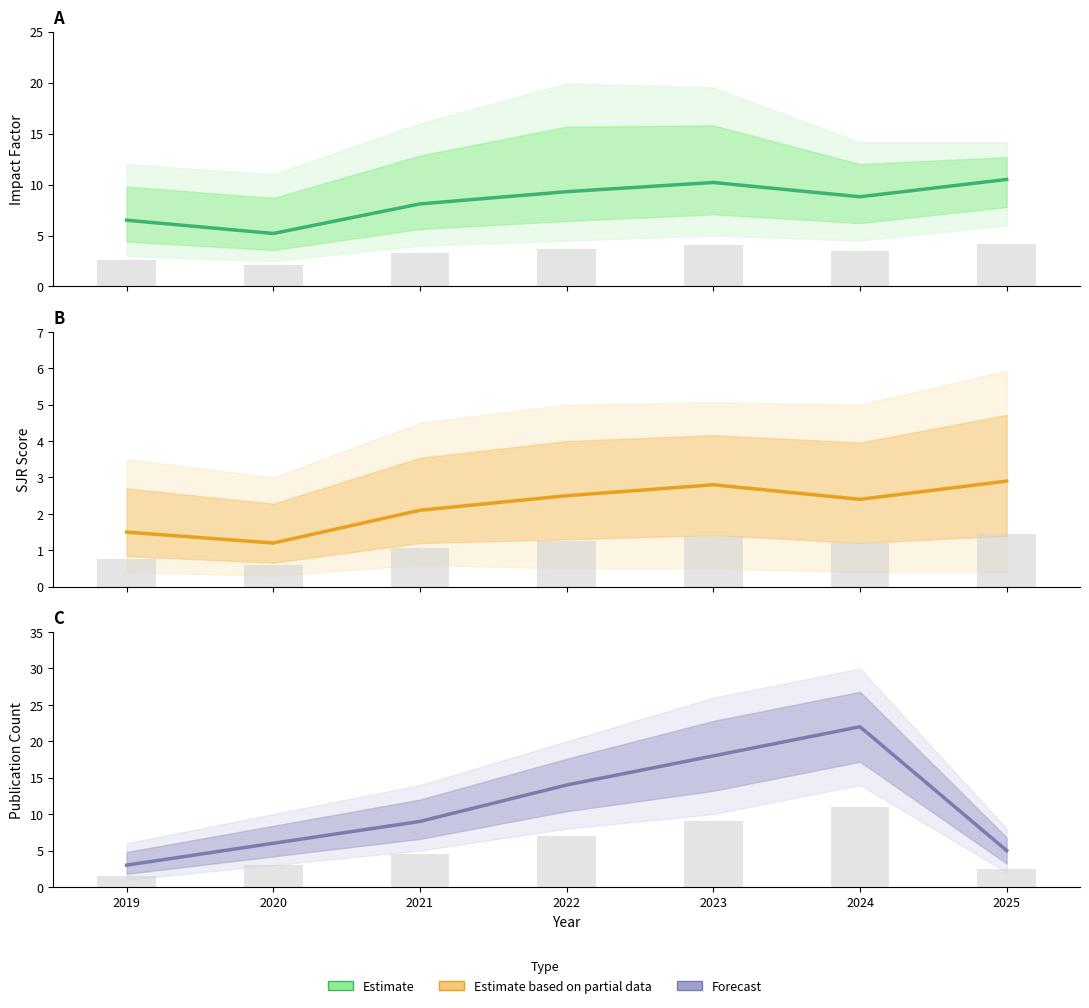

What is the lowest value of the Estimate based on partial data series?

1.2